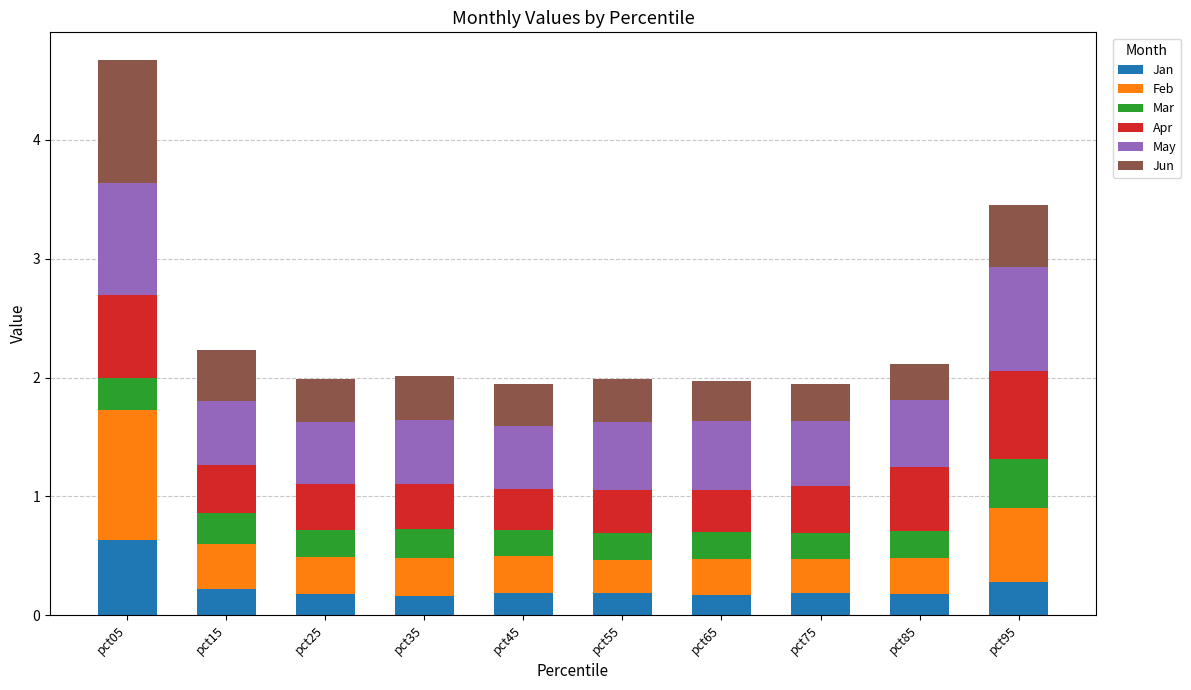

At which label does Jan reach its peak?

pct05